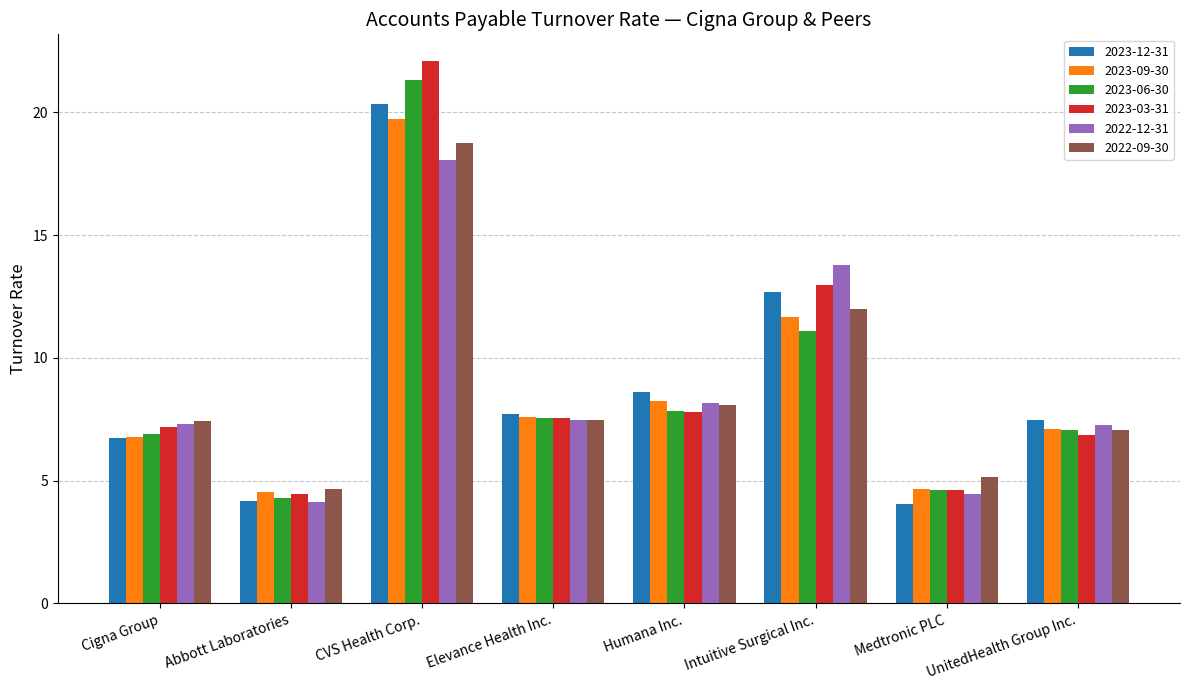

How many values in the 2023-12-31 series are below 7?

3